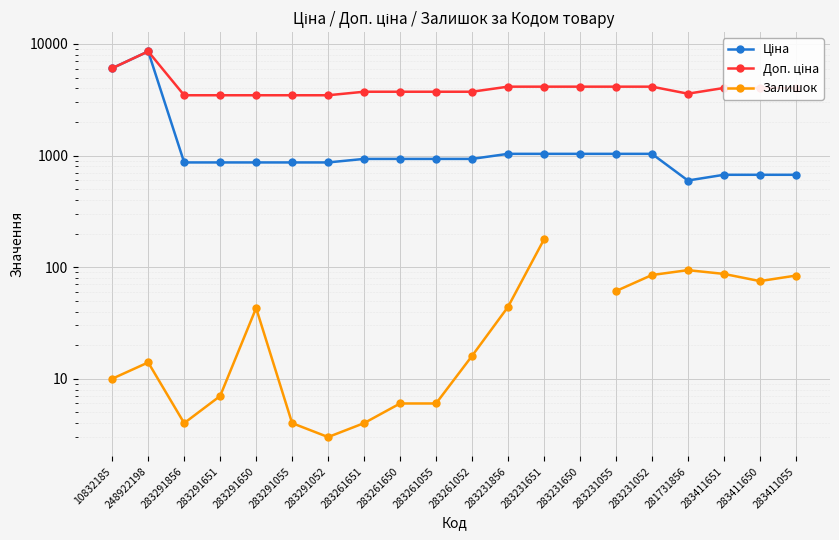

In Доп. ціна, how many points are lower than both neighbors (excluding endpoints)?

1